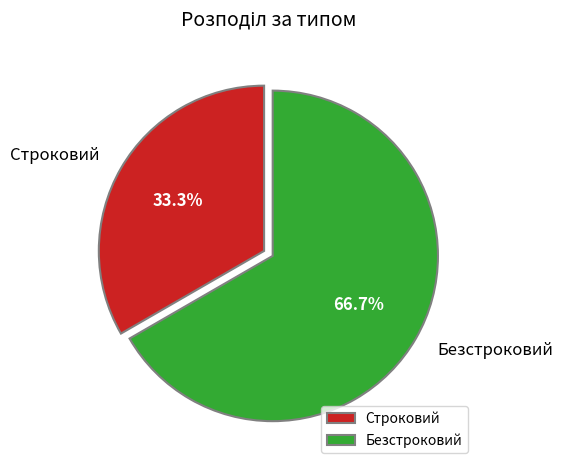

True or false: Безстроковий accounts for 67% of the total.

True